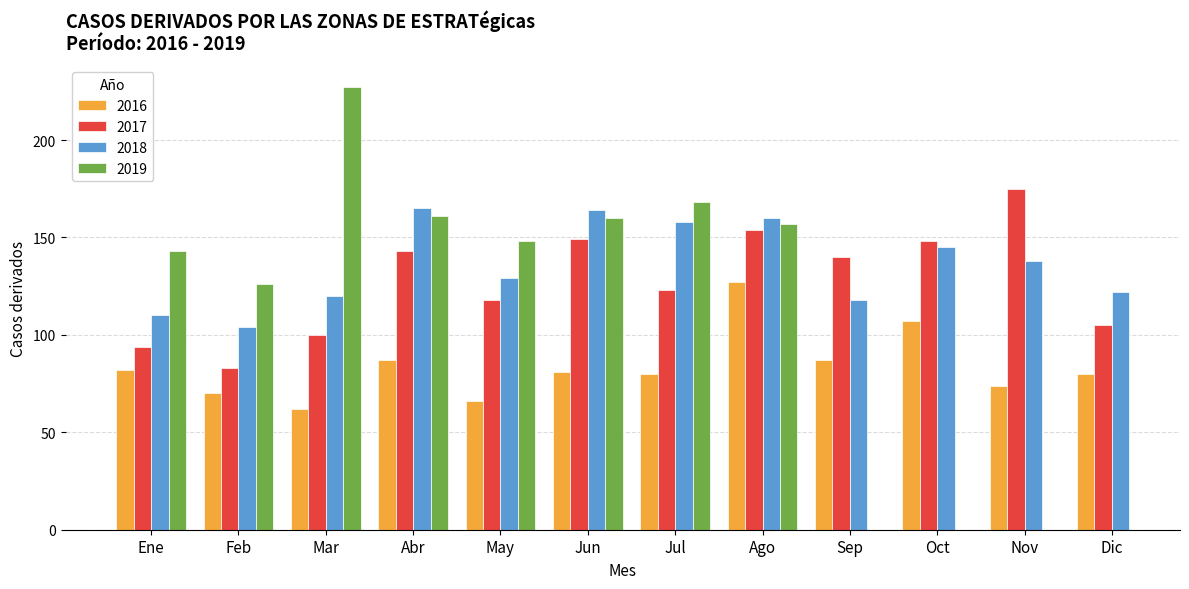

Is it true that 2017 equals 276 at Nov?

False